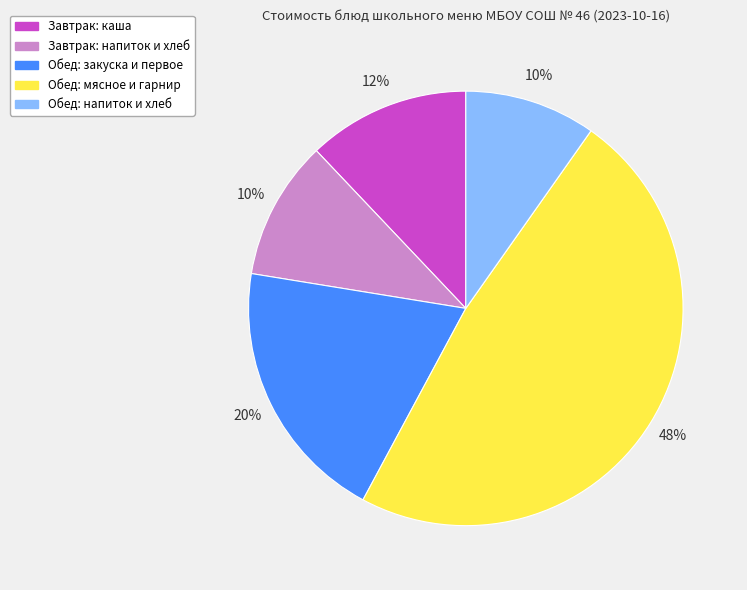

How many slices are in this pie chart?

5